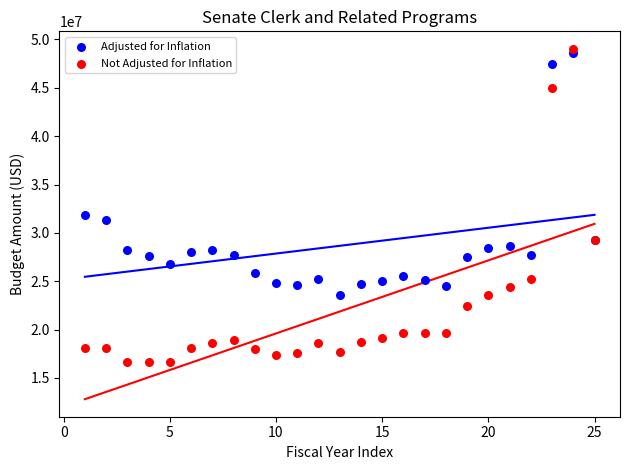

What are all the series names shown in the legend?

Adjusted for Inflation, Not Adjusted for Inflation